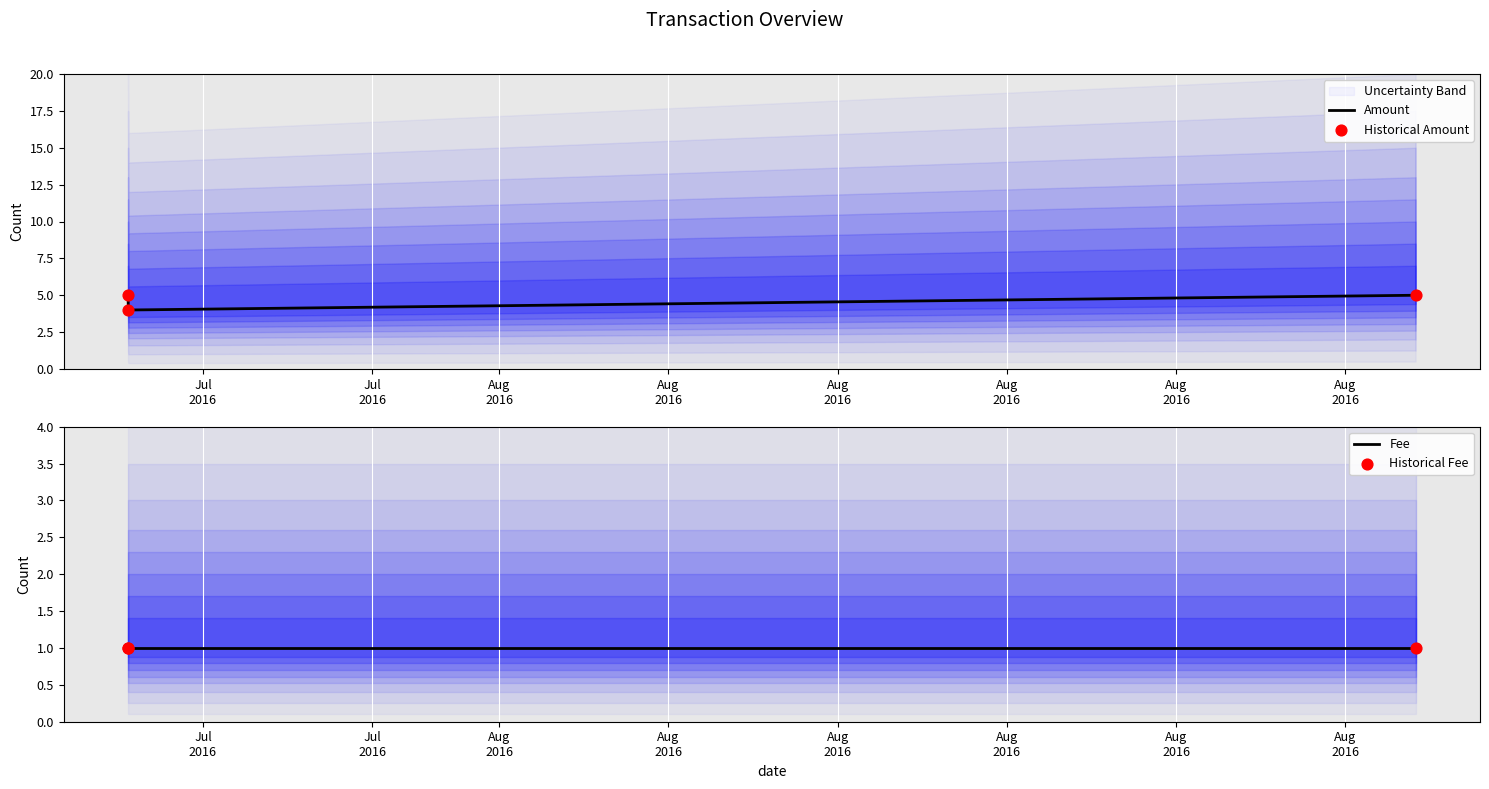

Which series has the largest total across all categories?

Amount